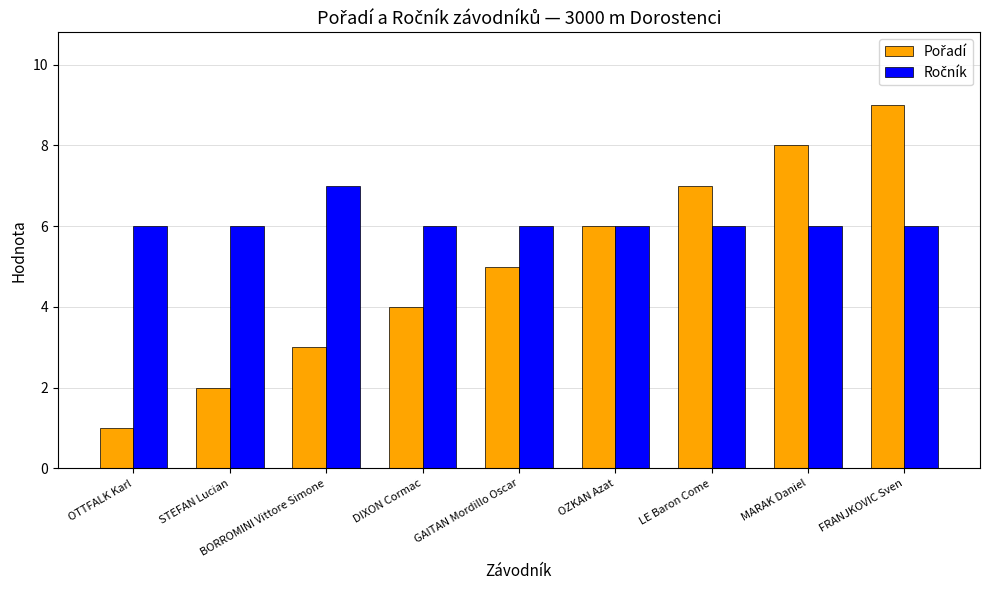

What position from the right is STEFAN Lucian?

8